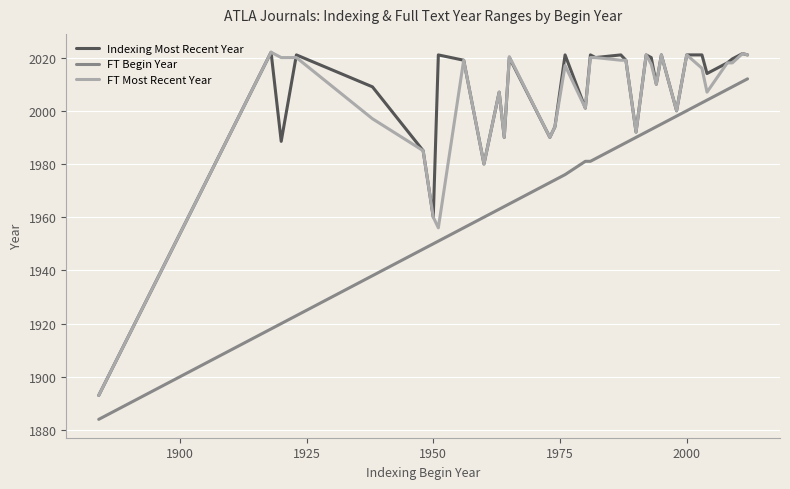

What is the greatest value displayed?

2022.0